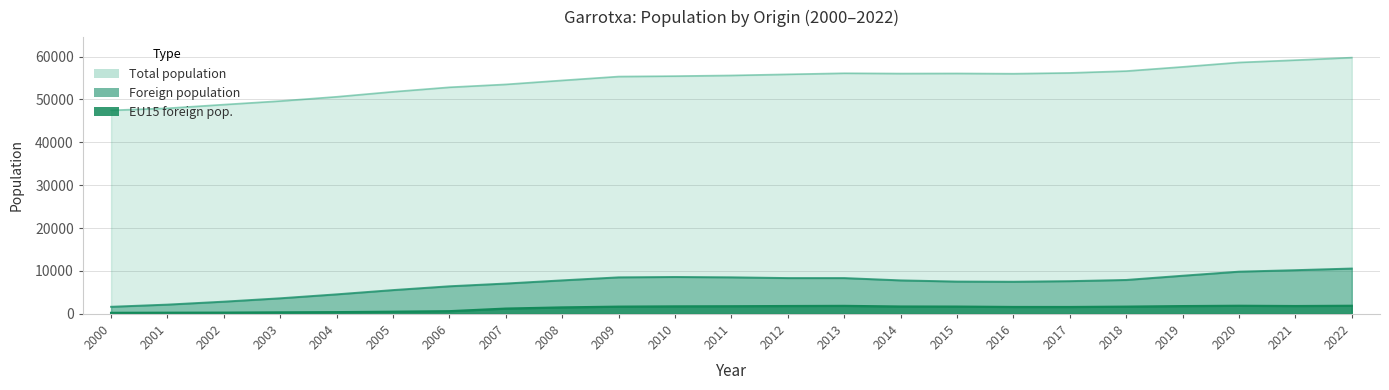

Reading left to right, list all the values displayed in this chart.

Total population: 47464	47940	48796	49625	50616	51786	52834	53507	54437	55339	55439	55597	55855	56106	56036	56063	55999	56184	56613	57590	58620	59163	59750
Foreign population: 1653	2159	2848	3634	4553	5548	6435	7073	7814	8517	8600	8520	8346	8346	7808	7534	7490	7630	7908	8892	9843	10188	10571
EU15 foreign pop.: 236	263	283	347	398	501	621	1226	1501	1679	1741	1773	1823	1858	1709	1691	1601	1598	1679	1806	1883	1820	1883